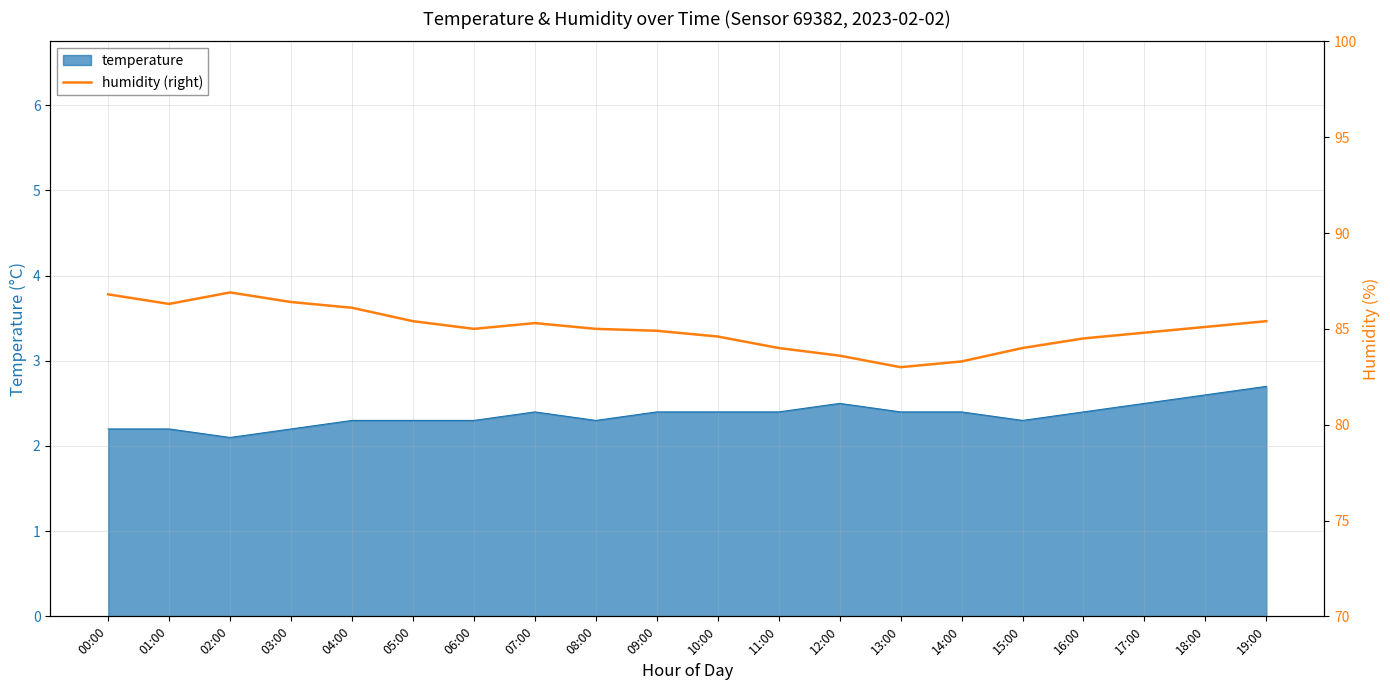

What is the label of the 19th point from the right?

01:00